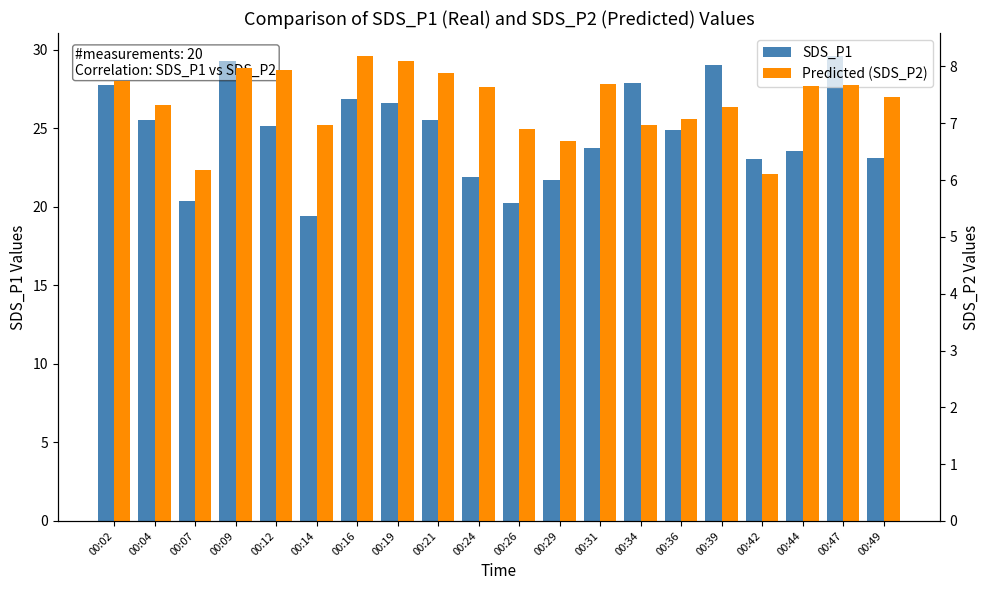

Reading left to right, extract all data points from this chart.

SDS_P1: 00:02=27.8	00:04=25.5	00:07=20.4	00:09=29.2	00:12=25.1	00:14=19.4	00:16=26.9	00:19=26.6	00:21=25.5	00:24=21.9	00:26=20.2	00:29=21.7	00:31=23.8	00:34=27.9	00:36=24.9	00:39=29.0	00:42=23.1	00:44=23.6	00:47=29.6	00:49=23.1
Predicted (SDS_P2): 00:02=7.8	00:04=7.3	00:07=6.2	00:09=8.0	00:12=7.9	00:14=7.0	00:16=8.2	00:19=8.1	00:21=7.9	00:24=7.6	00:26=6.9	00:29=6.7	00:31=7.7	00:34=7.0	00:36=7.1	00:39=7.3	00:42=6.1	00:44=7.7	00:47=7.7	00:49=7.5